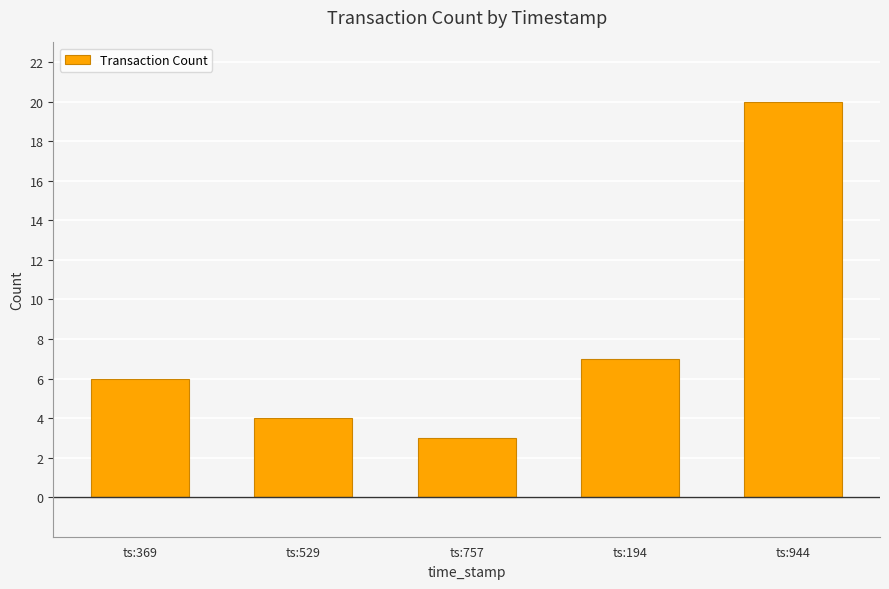

The value at ts:194 is 7. True or false?

True